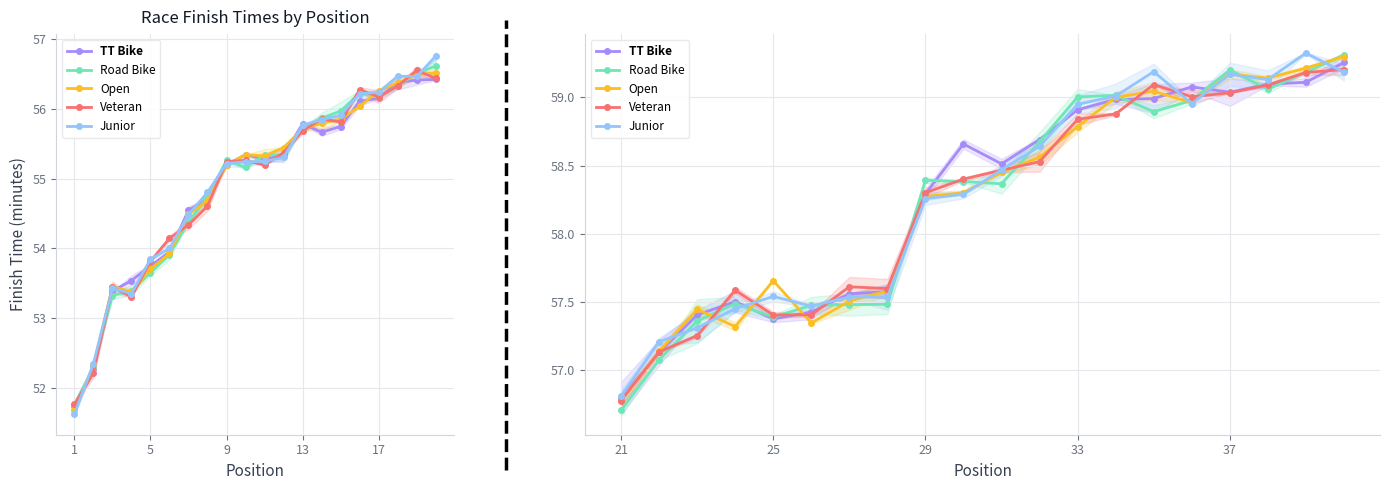

Is the value of Road Bike at 11 greater than the value of Veteran at 1?

Yes